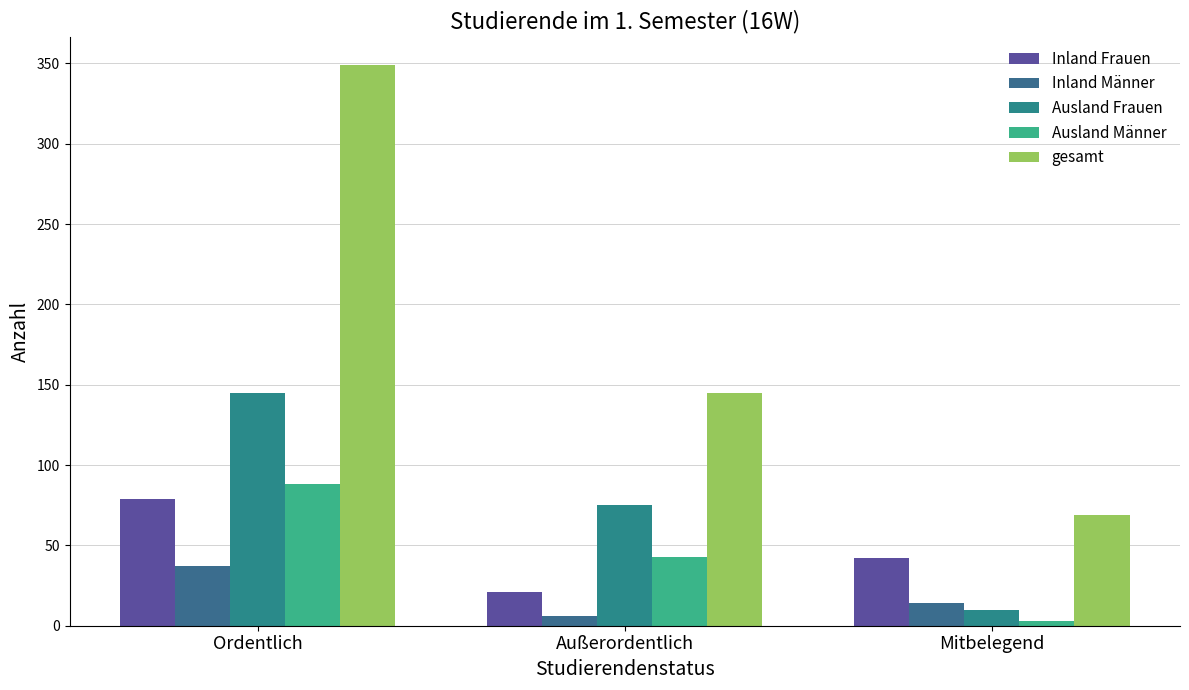

What position from the right is Ordentlich?

3